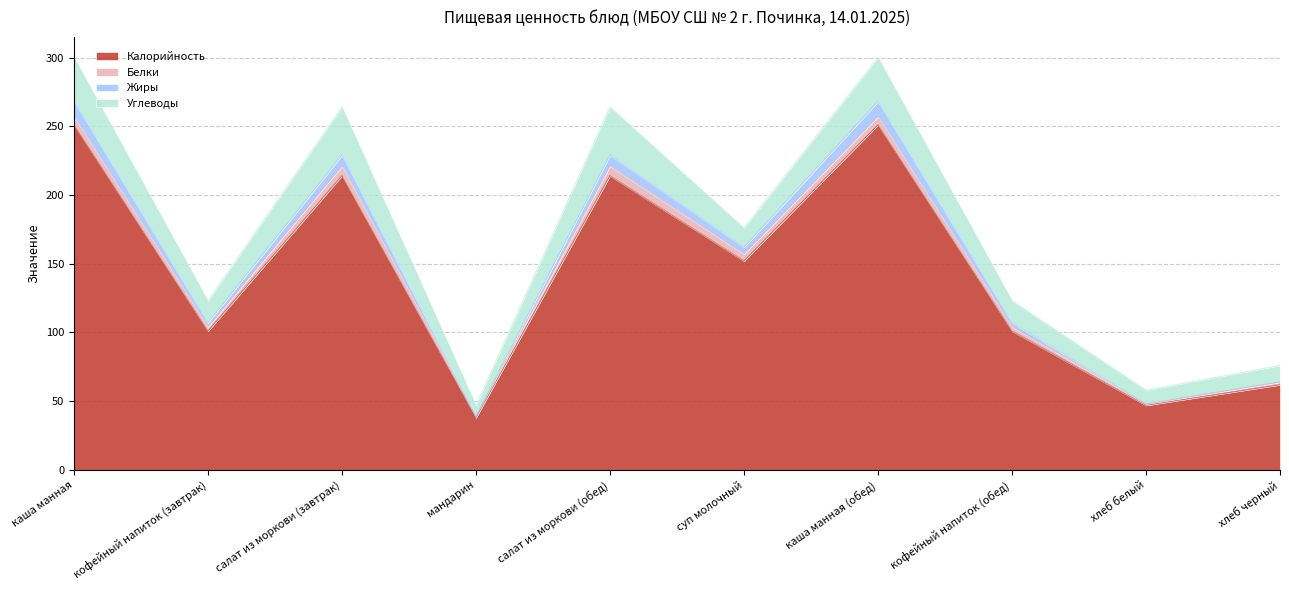

Read the Калорийность value at салат из моркови (обед), to the nearest 50.

200